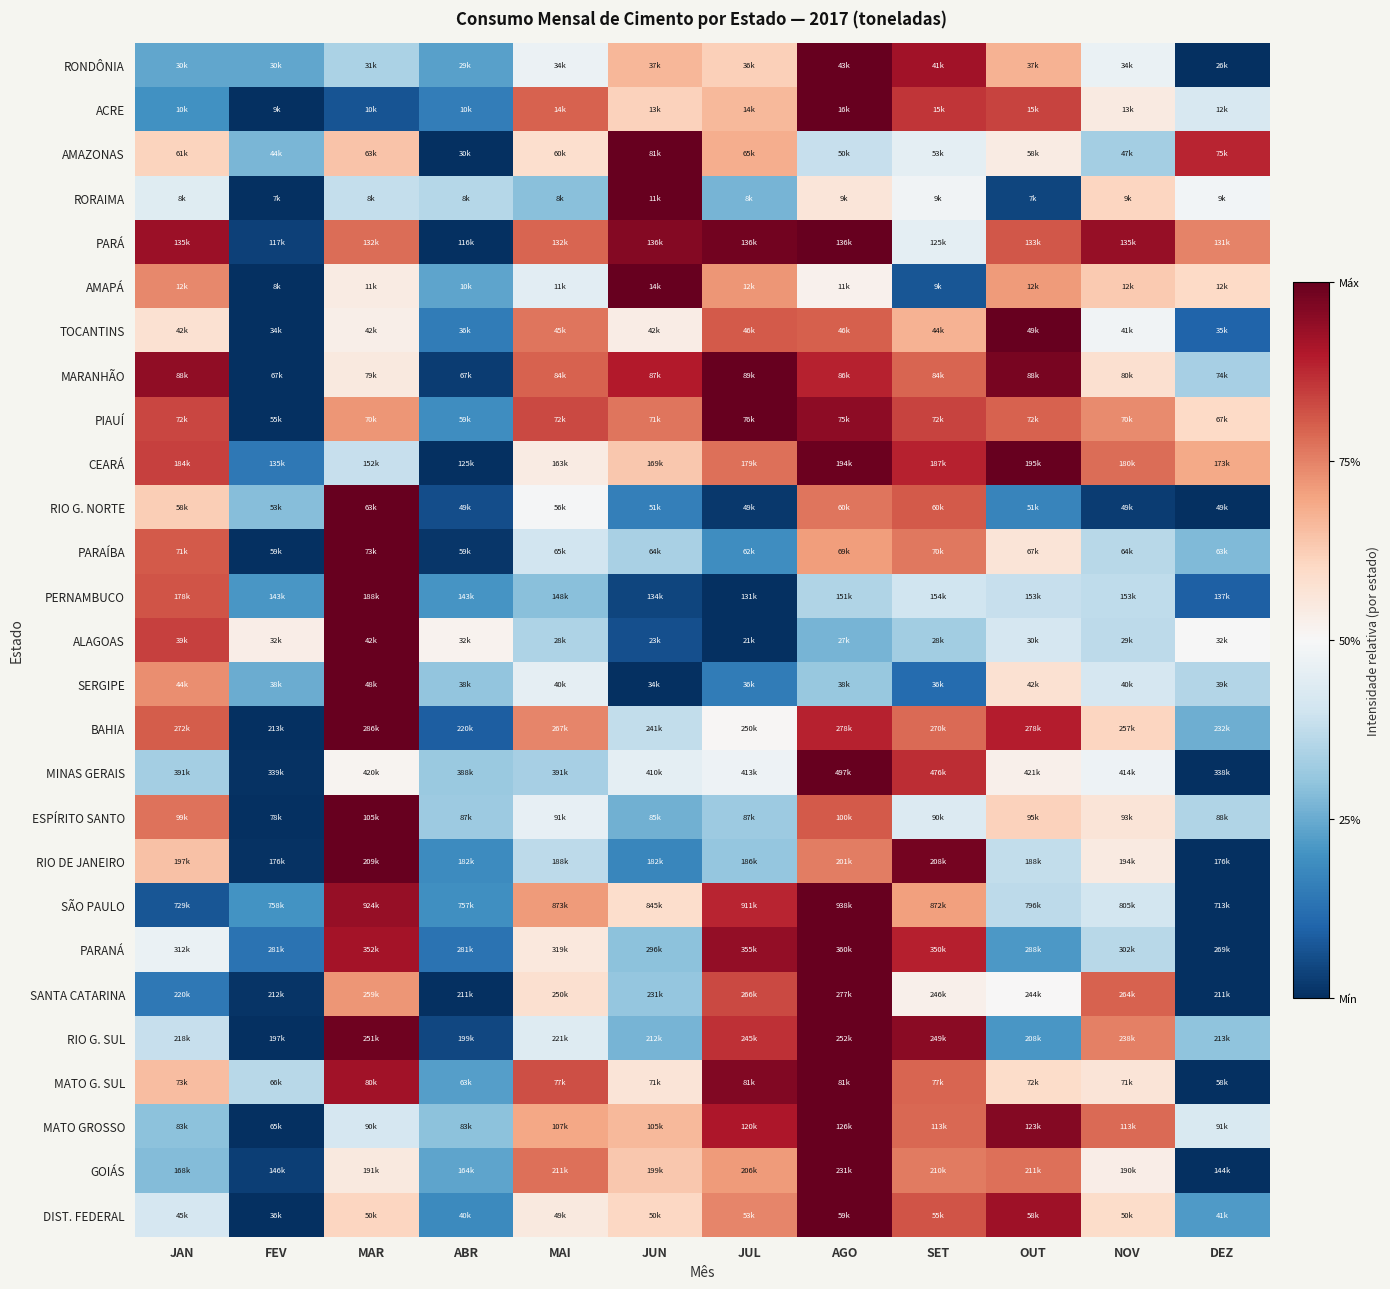

Reading left to right, extract all data points from this chart.

RONDÔNIA: JAN=0.2	FEV=0.2	MAR=0.3	ABR=0.2	MAI=0.5	JUN=0.7	JUL=0.6	AGO=1.0	SET=0.9	OUT=0.7	NOV=0.5	DEZ=0.0
ACRE: JAN=0.2	FEV=0.0	MAR=0.1	ABR=0.2	MAI=0.8	JUN=0.6	JUL=0.7	AGO=1.0	SET=0.9	OUT=0.8	NOV=0.5	DEZ=0.4
AMAZONAS: JAN=0.6	FEV=0.3	MAR=0.6	ABR=0.0	MAI=0.6	JUN=1.0	JUL=0.7	AGO=0.4	SET=0.4	OUT=0.5	NOV=0.3	DEZ=0.9
RORAIMA: JAN=0.4	FEV=0.0	MAR=0.4	ABR=0.4	MAI=0.3	JUN=1.0	JUL=0.3	AGO=0.6	SET=0.5	OUT=0.0	NOV=0.6	DEZ=0.5
PARÁ: JAN=0.9	FEV=0.0	MAR=0.8	ABR=0.0	MAI=0.8	JUN=1.0	JUL=1.0	AGO=1.0	SET=0.4	OUT=0.8	NOV=0.9	DEZ=0.7
AMAPÁ: JAN=0.7	FEV=0.0	MAR=0.5	ABR=0.2	MAI=0.4	JUN=1.0	JUL=0.7	AGO=0.5	SET=0.1	OUT=0.7	NOV=0.6	DEZ=0.6
TOCANTINS: JAN=0.6	FEV=0.0	MAR=0.5	ABR=0.2	MAI=0.8	JUN=0.5	JUL=0.8	AGO=0.8	SET=0.7	OUT=1.0	NOV=0.5	DEZ=0.1
MARANHÃO: JAN=0.9	FEV=0.0	MAR=0.5	ABR=0.0	MAI=0.8	JUN=0.9	JUL=1.0	AGO=0.9	SET=0.8	OUT=1.0	NOV=0.6	DEZ=0.3
PIAUÍ: JAN=0.8	FEV=0.0	MAR=0.7	ABR=0.2	MAI=0.8	JUN=0.8	JUL=1.0	AGO=0.9	SET=0.8	OUT=0.8	NOV=0.7	DEZ=0.6
CEARÁ: JAN=0.8	FEV=0.1	MAR=0.4	ABR=0.0	MAI=0.5	JUN=0.6	JUL=0.8	AGO=1.0	SET=0.9	OUT=1.0	NOV=0.8	DEZ=0.7
RIO G. NORTE: JAN=0.6	FEV=0.3	MAR=1.0	ABR=0.1	MAI=0.5	JUN=0.2	JUL=0.0	AGO=0.8	SET=0.8	OUT=0.2	NOV=0.0	DEZ=0.0
PARAÍBA: JAN=0.8	FEV=0.0	MAR=1.0	ABR=0.0	MAI=0.4	JUN=0.3	JUL=0.2	AGO=0.7	SET=0.8	OUT=0.6	NOV=0.4	DEZ=0.3
PERNAMBUCO: JAN=0.8	FEV=0.2	MAR=1.0	ABR=0.2	MAI=0.3	JUN=0.0	JUL=0.0	AGO=0.4	SET=0.4	OUT=0.4	NOV=0.4	DEZ=0.1
ALAGOAS: JAN=0.8	FEV=0.5	MAR=1.0	ABR=0.5	MAI=0.3	JUN=0.1	JUL=0.0	AGO=0.3	SET=0.3	OUT=0.4	NOV=0.4	DEZ=0.5
SERGIPE: JAN=0.7	FEV=0.3	MAR=1.0	ABR=0.3	MAI=0.5	JUN=0.0	JUL=0.2	AGO=0.3	SET=0.1	OUT=0.6	NOV=0.4	DEZ=0.4
BAHIA: JAN=0.8	FEV=0.0	MAR=1.0	ABR=0.1	MAI=0.7	JUN=0.4	JUL=0.5	AGO=0.9	SET=0.8	OUT=0.9	NOV=0.6	DEZ=0.3
MINAS GERAIS: JAN=0.3	FEV=0.0	MAR=0.5	ABR=0.3	MAI=0.3	JUN=0.5	JUL=0.5	AGO=1.0	SET=0.9	OUT=0.5	NOV=0.5	DEZ=0.0
ESPÍRITO SANTO: JAN=0.8	FEV=0.0	MAR=1.0	ABR=0.3	MAI=0.5	JUN=0.3	JUL=0.3	AGO=0.8	SET=0.4	OUT=0.6	NOV=0.6	DEZ=0.3
RIO DE JANEIRO: JAN=0.6	FEV=0.0	MAR=1.0	ABR=0.2	MAI=0.4	JUN=0.2	JUL=0.3	AGO=0.8	SET=1.0	OUT=0.4	NOV=0.5	DEZ=0.0
SÃO PAULO: JAN=0.1	FEV=0.2	MAR=0.9	ABR=0.2	MAI=0.7	JUN=0.6	JUL=0.9	AGO=1.0	SET=0.7	OUT=0.4	NOV=0.4	DEZ=0.0
PARANÁ: JAN=0.5	FEV=0.1	MAR=0.9	ABR=0.1	MAI=0.6	JUN=0.3	JUL=0.9	AGO=1.0	SET=0.9	OUT=0.2	NOV=0.4	DEZ=0.0
SANTA CATARINA: JAN=0.1	FEV=0.0	MAR=0.7	ABR=0.0	MAI=0.6	JUN=0.3	JUL=0.8	AGO=1.0	SET=0.5	OUT=0.5	NOV=0.8	DEZ=0.0
RIO G. SUL: JAN=0.4	FEV=0.0	MAR=1.0	ABR=0.0	MAI=0.4	JUN=0.3	JUL=0.9	AGO=1.0	SET=0.9	OUT=0.2	NOV=0.8	DEZ=0.3
MATO G. SUL: JAN=0.7	FEV=0.4	MAR=0.9	ABR=0.2	MAI=0.8	JUN=0.6	JUL=1.0	AGO=1.0	SET=0.8	OUT=0.6	NOV=0.6	DEZ=0.0
MATO GROSSO: JAN=0.3	FEV=0.0	MAR=0.4	ABR=0.3	MAI=0.7	JUN=0.7	JUL=0.9	AGO=1.0	SET=0.8	OUT=1.0	NOV=0.8	DEZ=0.4
GOIÁS: JAN=0.3	FEV=0.0	MAR=0.5	ABR=0.2	MAI=0.8	JUN=0.6	JUL=0.7	AGO=1.0	SET=0.8	OUT=0.8	NOV=0.5	DEZ=0.0
DIST. FEDERAL: JAN=0.4	FEV=0.0	MAR=0.6	ABR=0.2	MAI=0.5	JUN=0.6	JUL=0.7	AGO=1.0	SET=0.8	OUT=0.9	NOV=0.6	DEZ=0.2